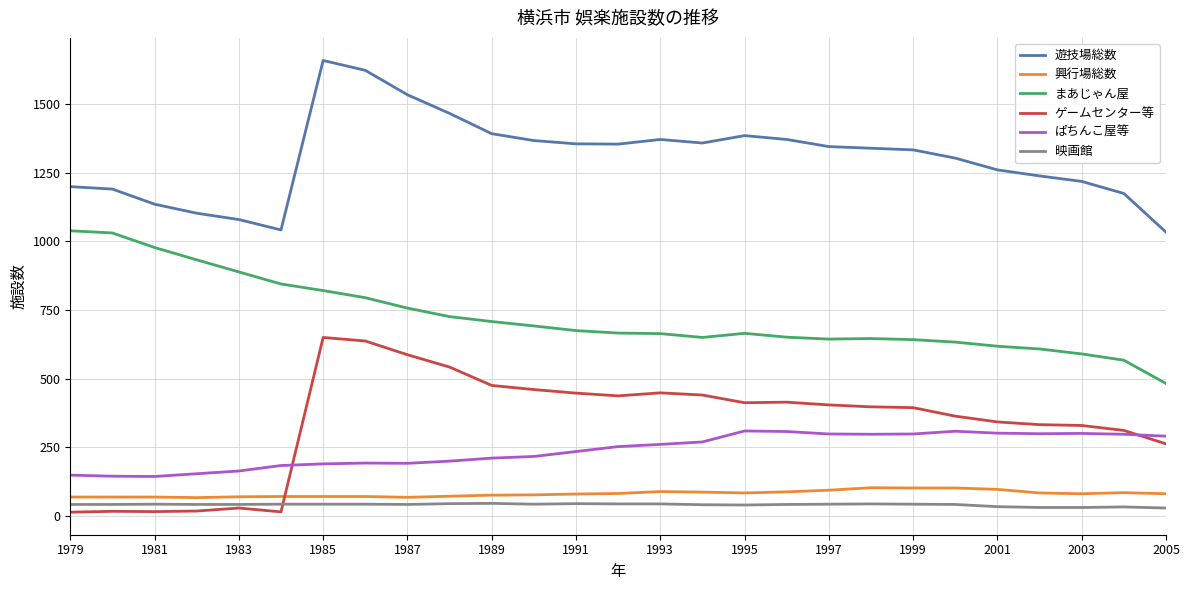

True or false: 映画館 and まあじゃん屋 cross at least once.

False